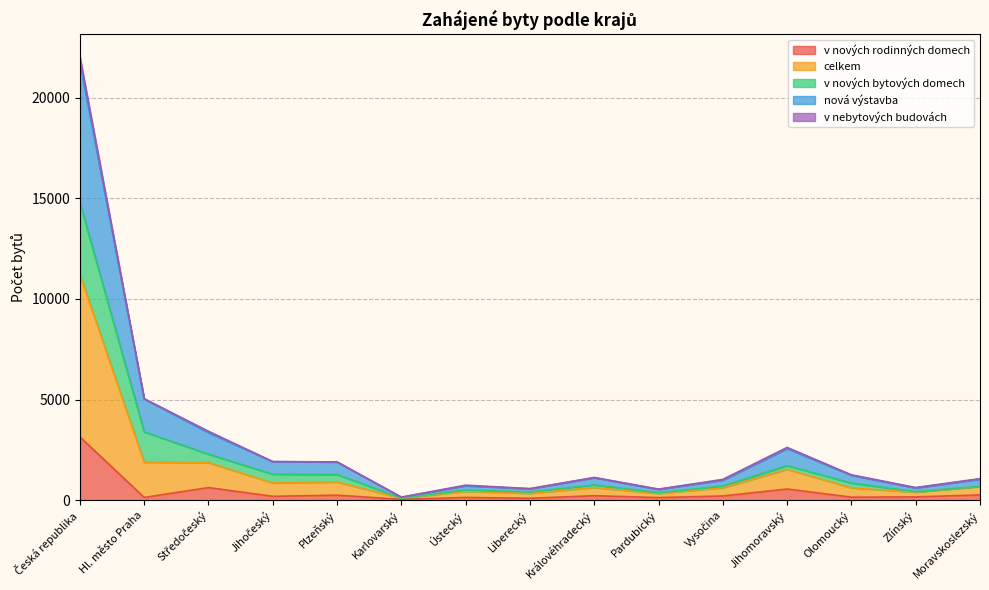

Which category has the lowest value across all series?

Karlovarský